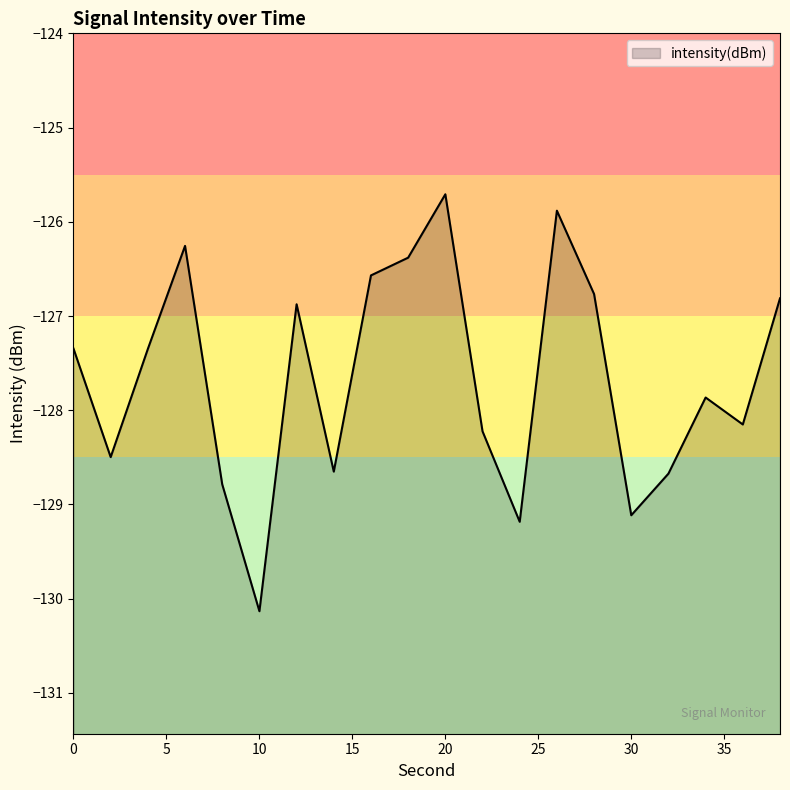

Is it true that the value at 18 is -126.4?

True